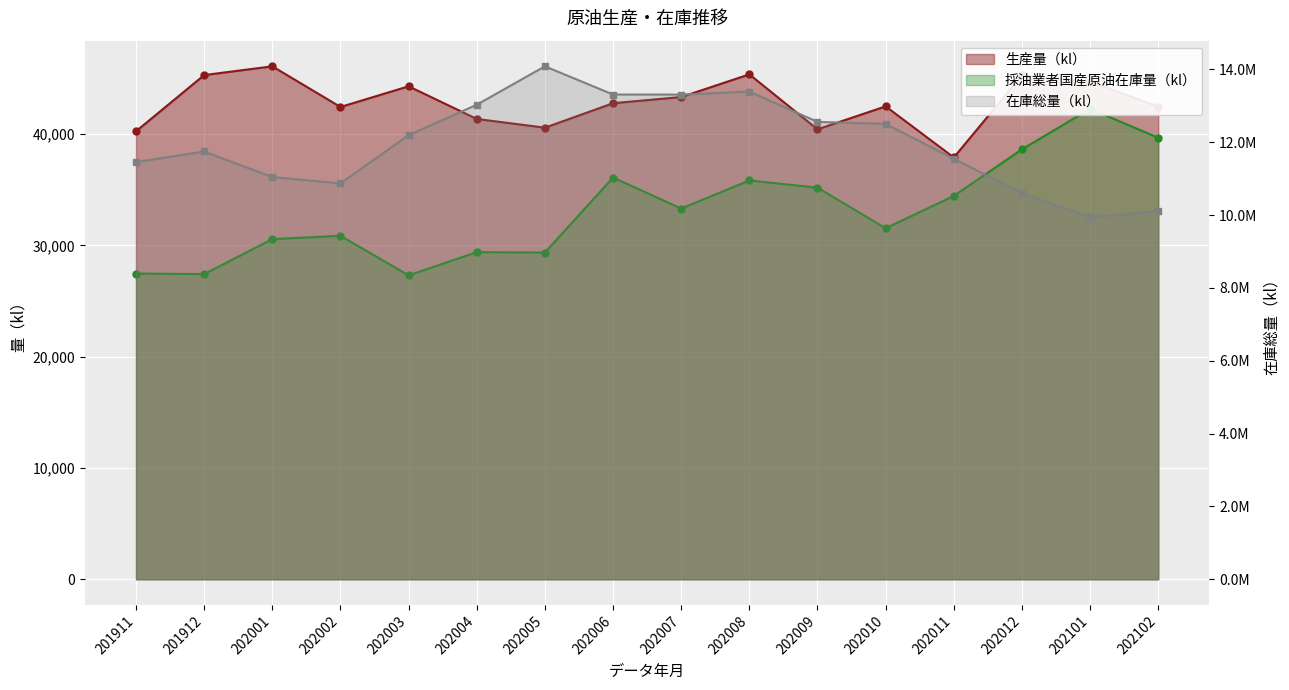

At which label is 採油業者国産原油在庫量（kl） closest to 34783?

202011